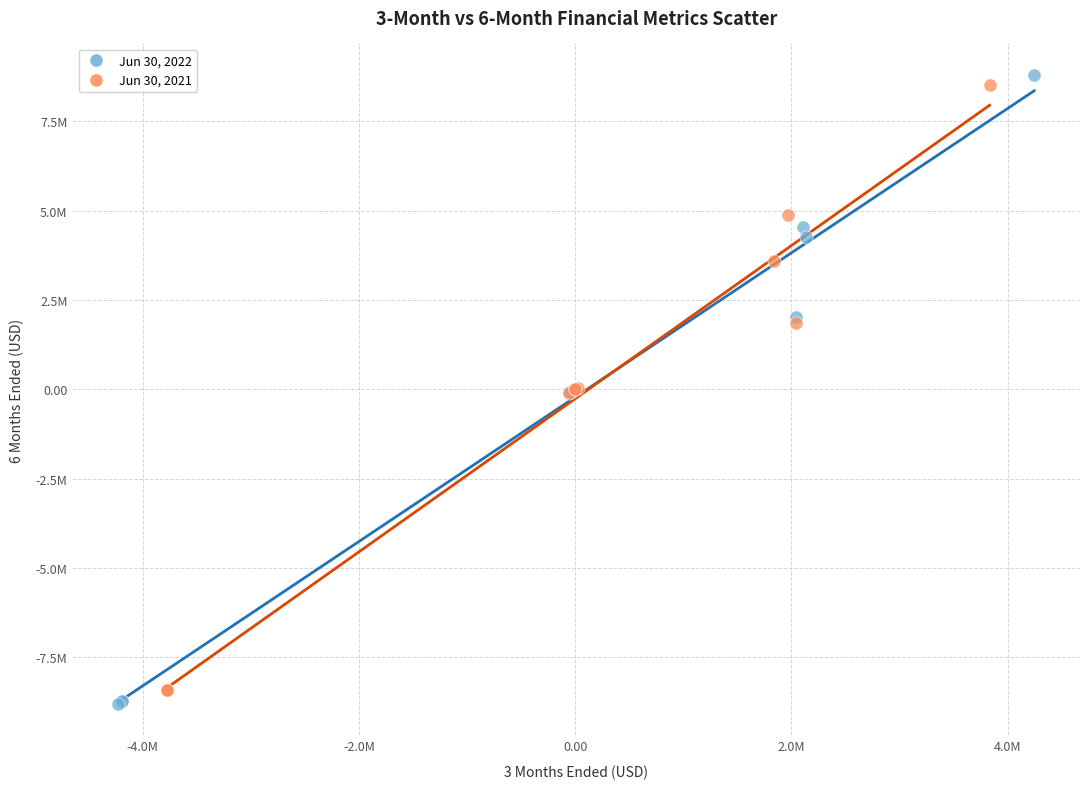

What are all the series names shown in the legend?

Jun 30, 2022, Jun 30, 2021